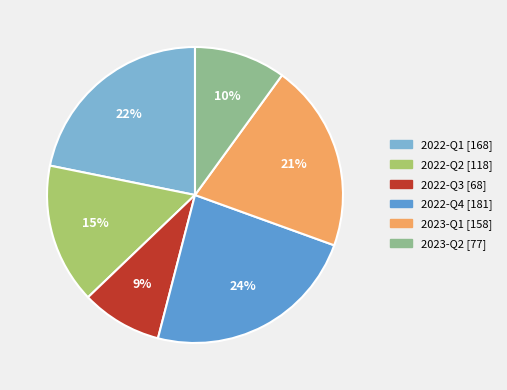

To the nearest percent, what is the difference between the largest and smallest slice percentages?

15%